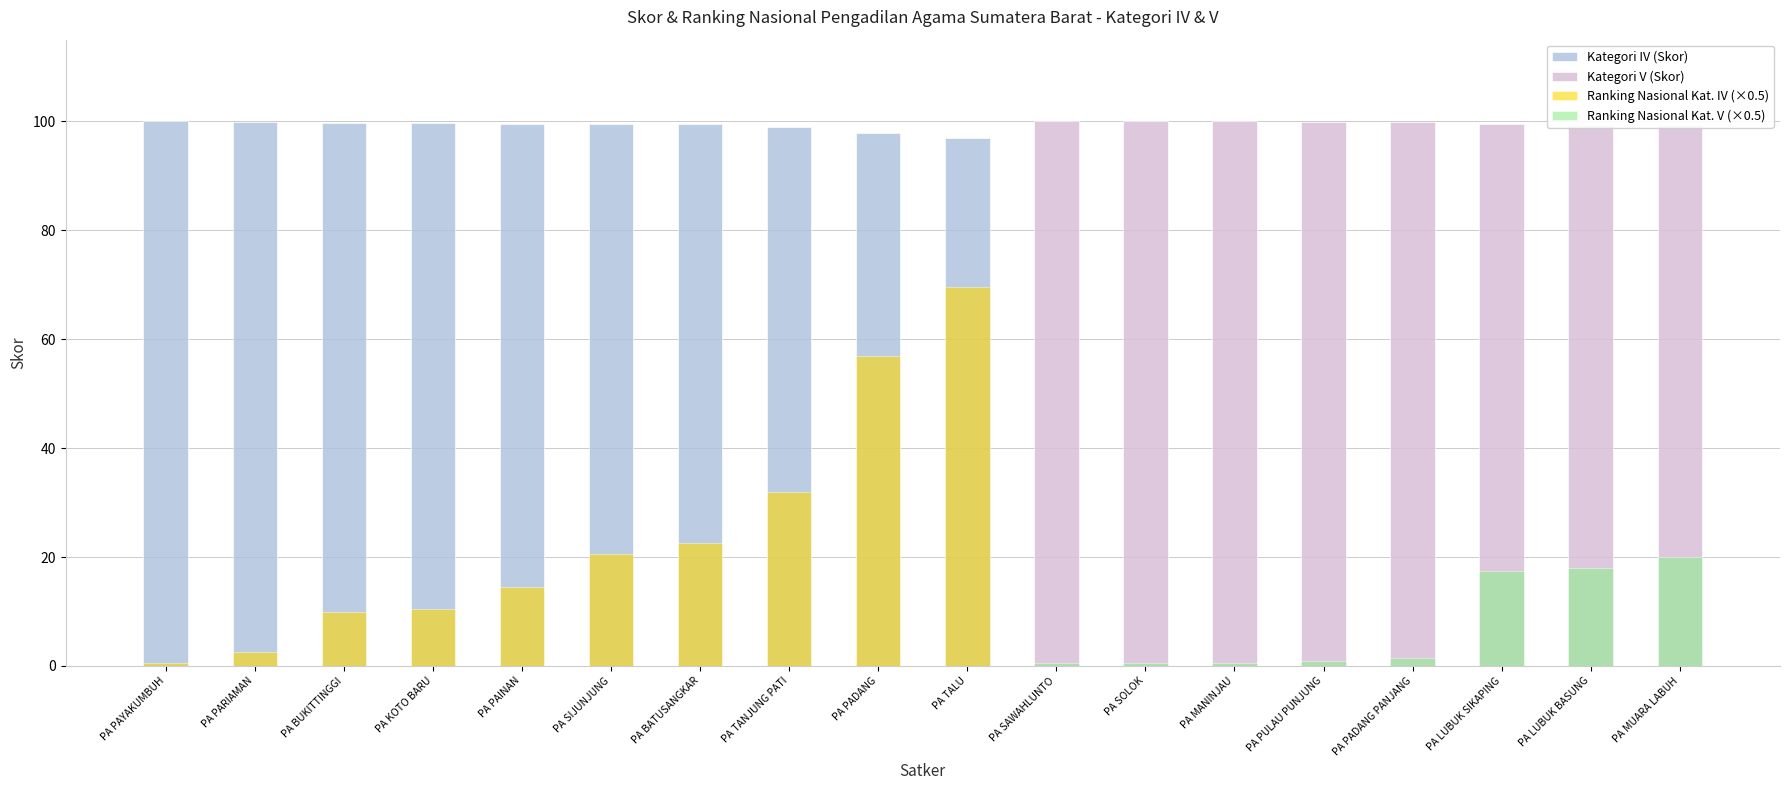

Rank the categories by Ranking Nasional Kat. IV (×0.5) value from lowest to highest.

PA SAWAHLUNTO, PA SOLOK, PA MANINJAU, PA PULAU PUNJUNG, PA PADANG PANJANG, PA LUBUK SIKAPING, PA LUBUK BASUNG, PA MUARA LABUH, PA PAYAKUMBUH, PA PARIAMAN, PA BUKITTINGGI, PA KOTO BARU, PA PAINAN, PA SIJUNJUNG, PA BATUSANGKAR, PA TANJUNG PATI, PA PADANG, PA TALU